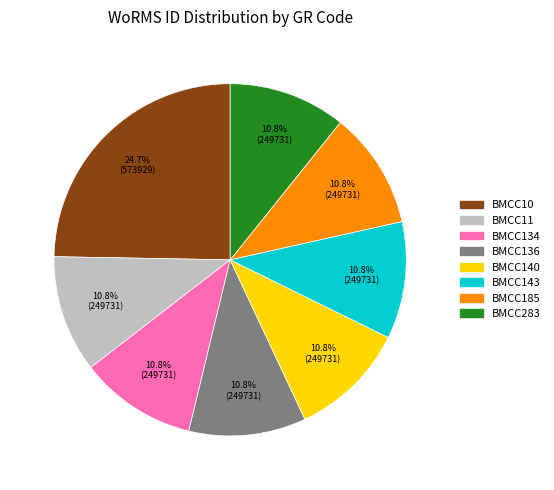

Do BMCC143 and BMCC140 together represent more than half of the pie?

No